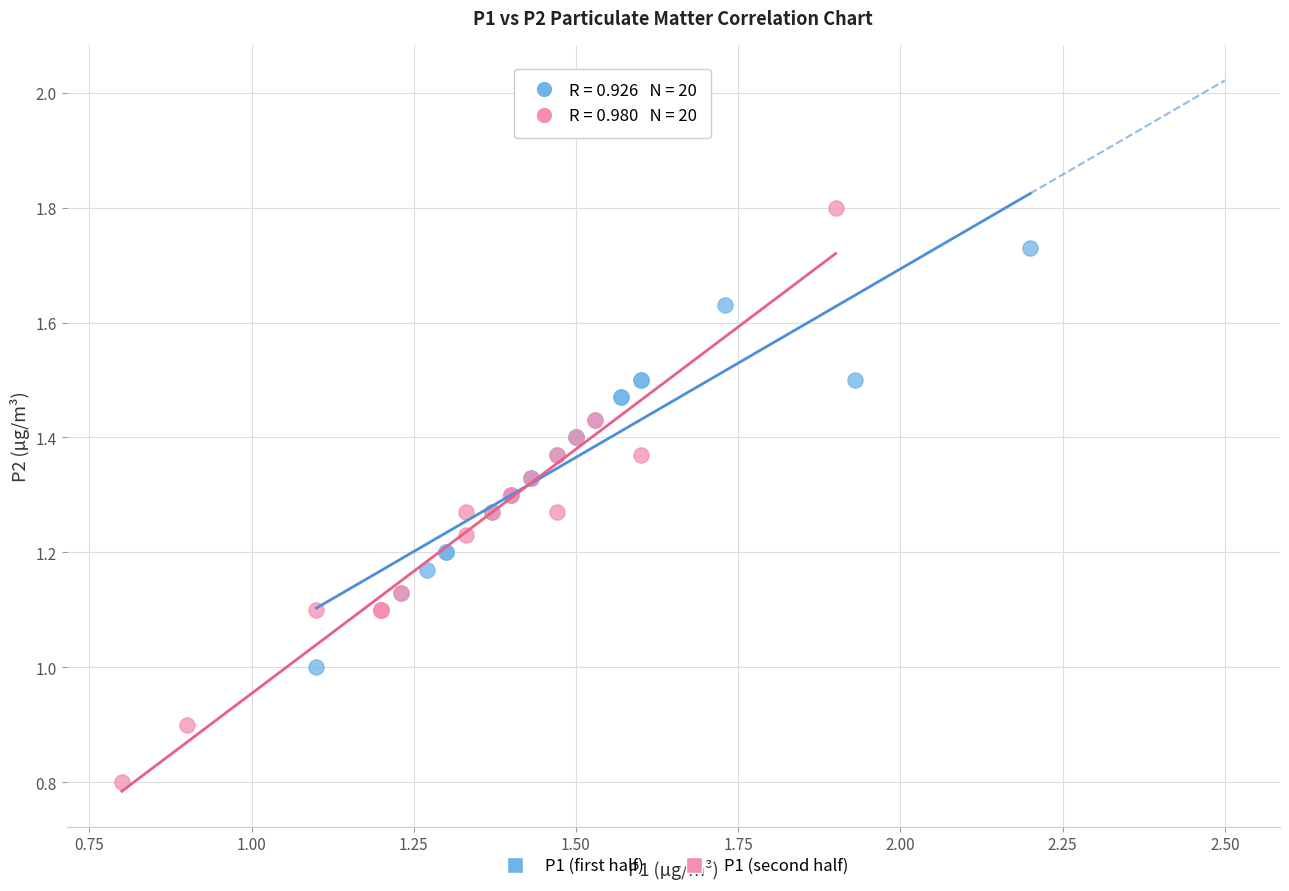

Which series contains the lowest Y value?

P1 (second half)